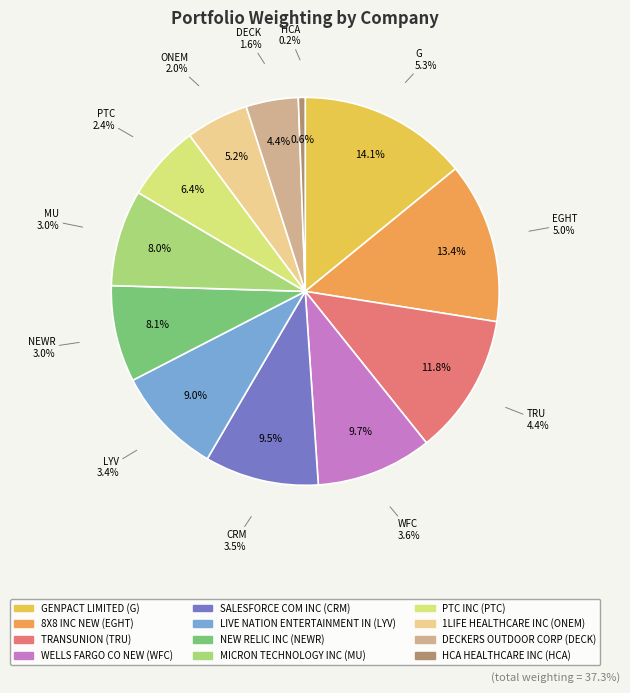

Which category has the smallest portion of the pie?

HCA HEALTHCARE INC